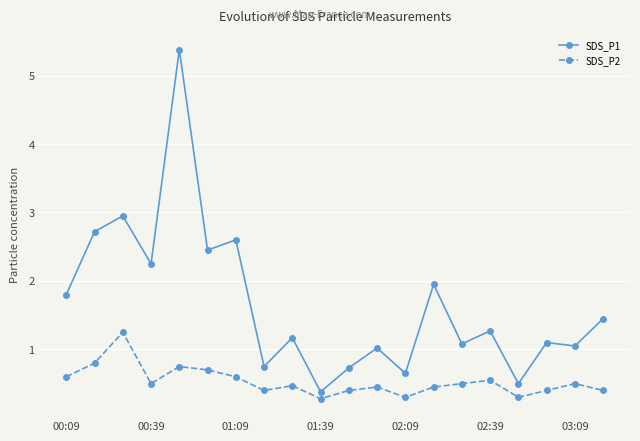

Which series has the largest range (max minus min)?

SDS_P1